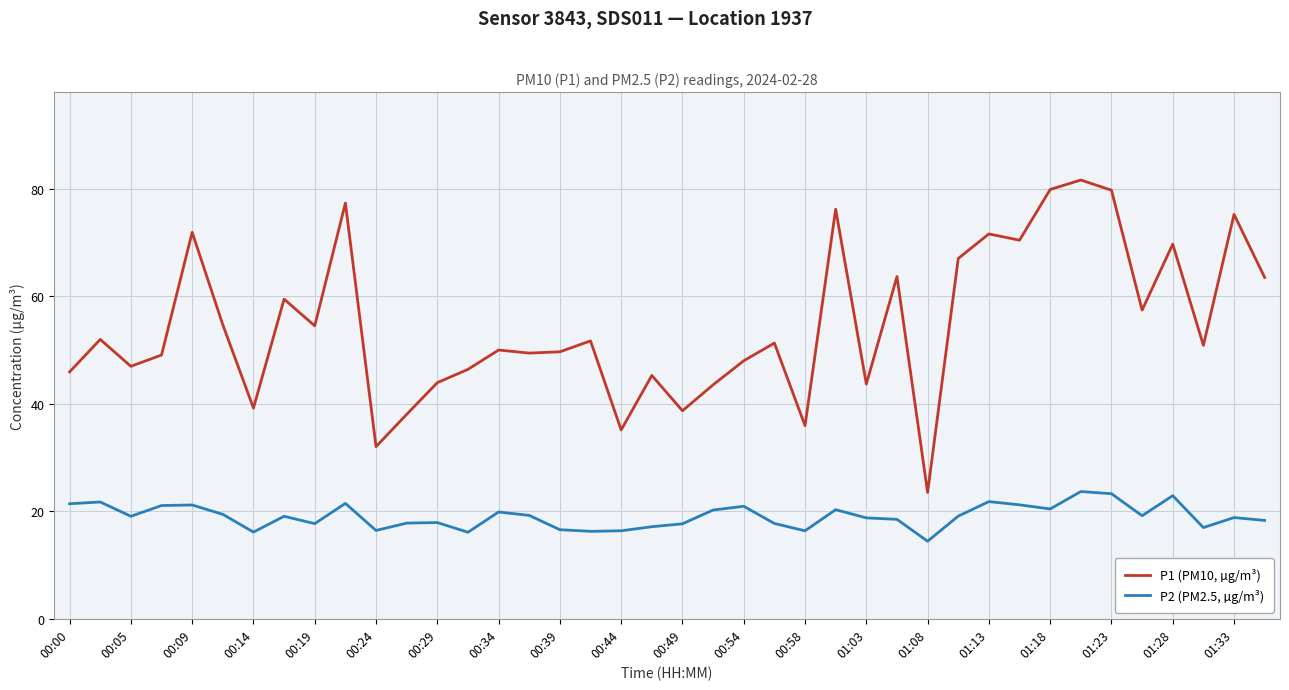

True or false: P2 (PM2.5, µg/m³) and P1 (PM10, µg/m³) cross at least once.

False